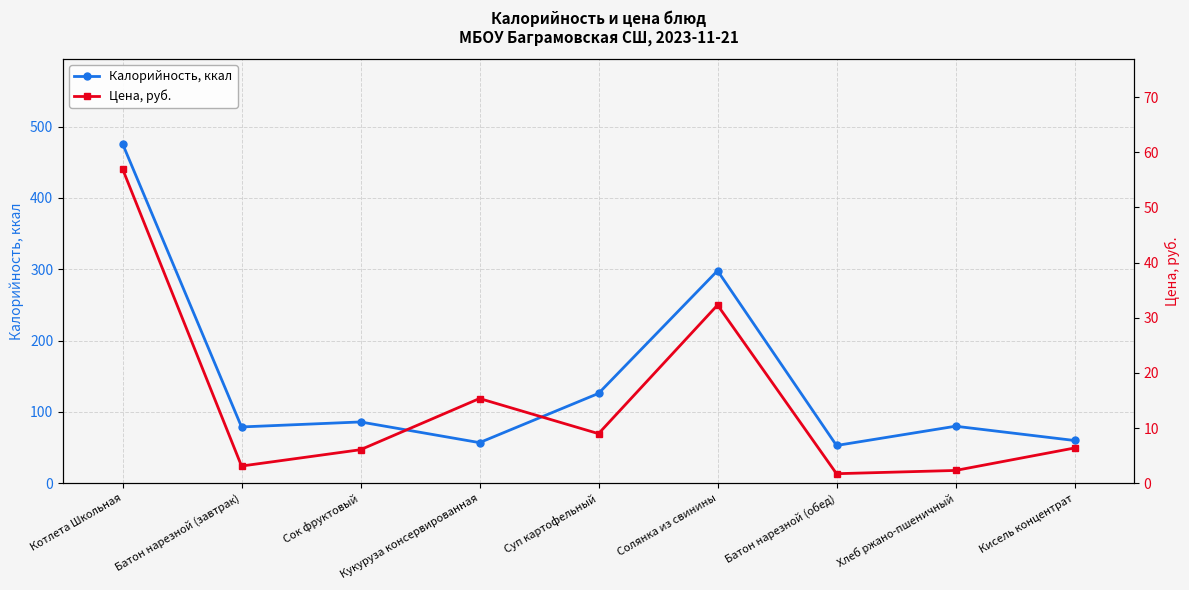

What is the sum of the Цена, руб. values at Кисель концентрат and Батон нарезной (завтрак)?

9.5